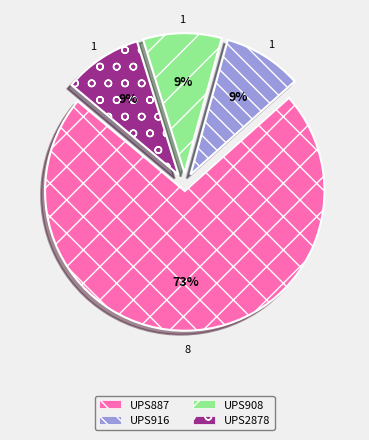

What is the ratio of the value at UPS2878 to the value at UPS908?

1.0